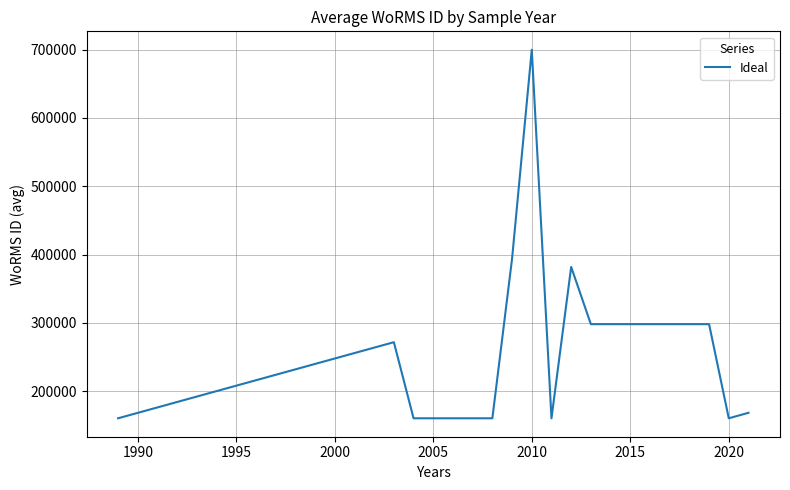

What is the smallest value displayed?

160563.0